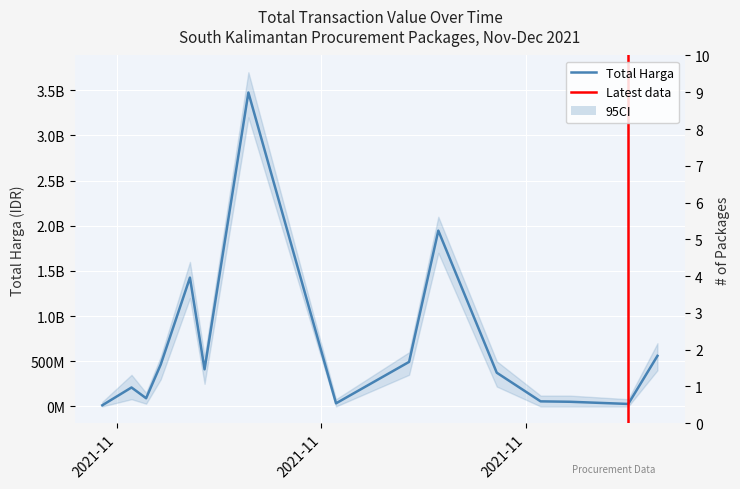

Rank the categories by value from highest to lowest.

2021-11-11, 2021-11-24, 2021-11-07, 2021-12-09, 2021-11-22, 2021-11-05, 2021-11-08, 2021-11-28, 2021-11-03, 2021-11-04, 2021-12-01, 2021-12-03, 2021-11-17, 2021-12-07, 2021-11-01